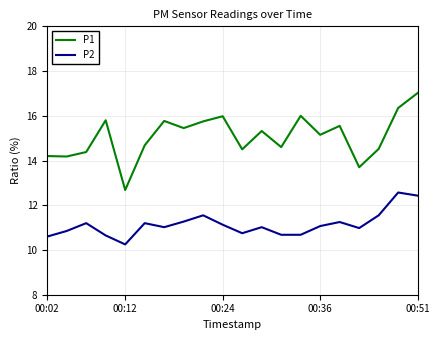

Which series has the largest range (max minus min)?

P1